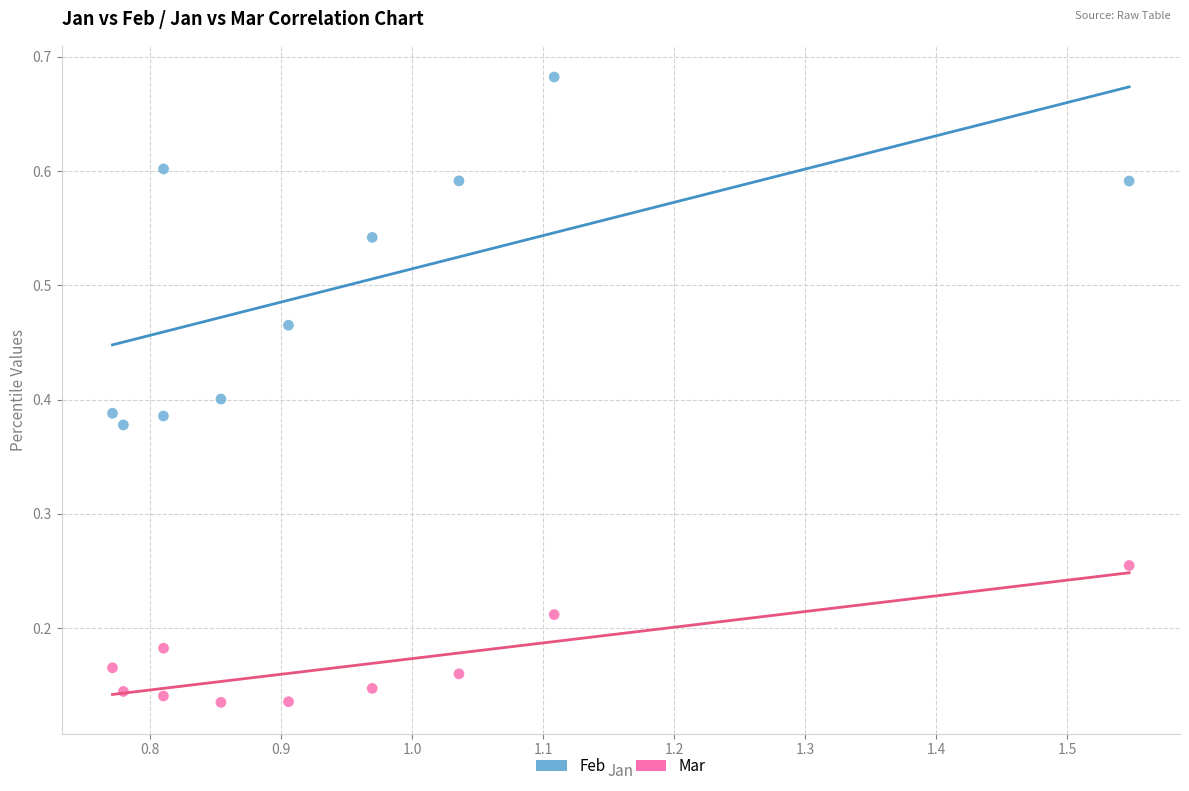

Across all data points, what is the range of X values (max minus min)?

0.8